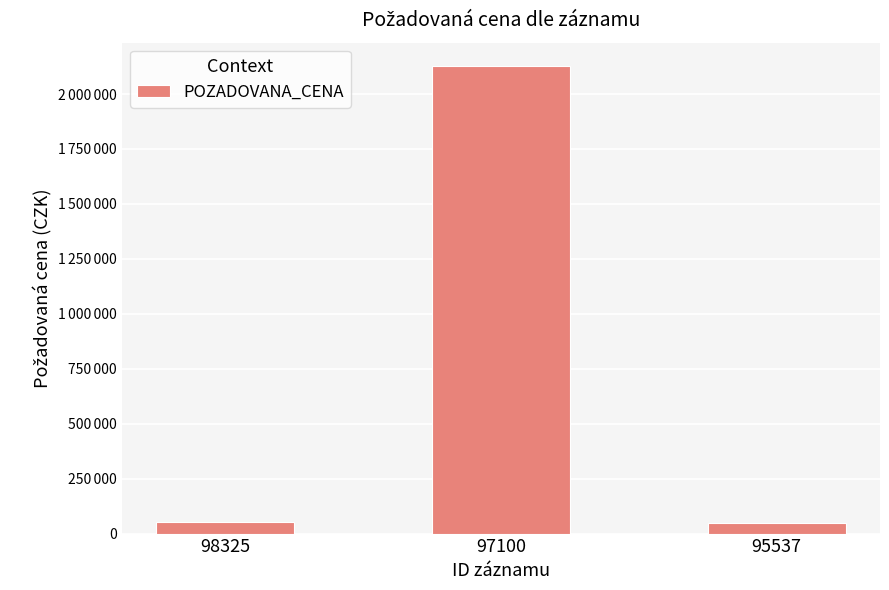

What is the value of the 1st bar from the left?

52000